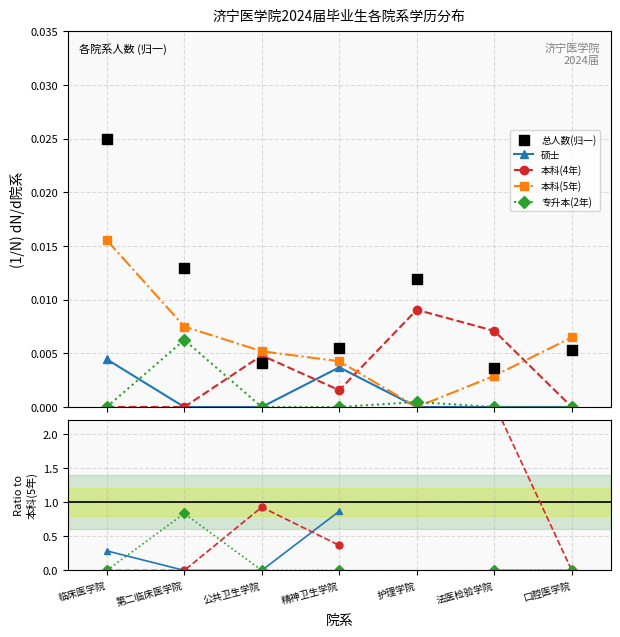

Is the value of 硕士 at 公共卫生学院 greater than the value of 专升本(2年) at 临床医学院?

No